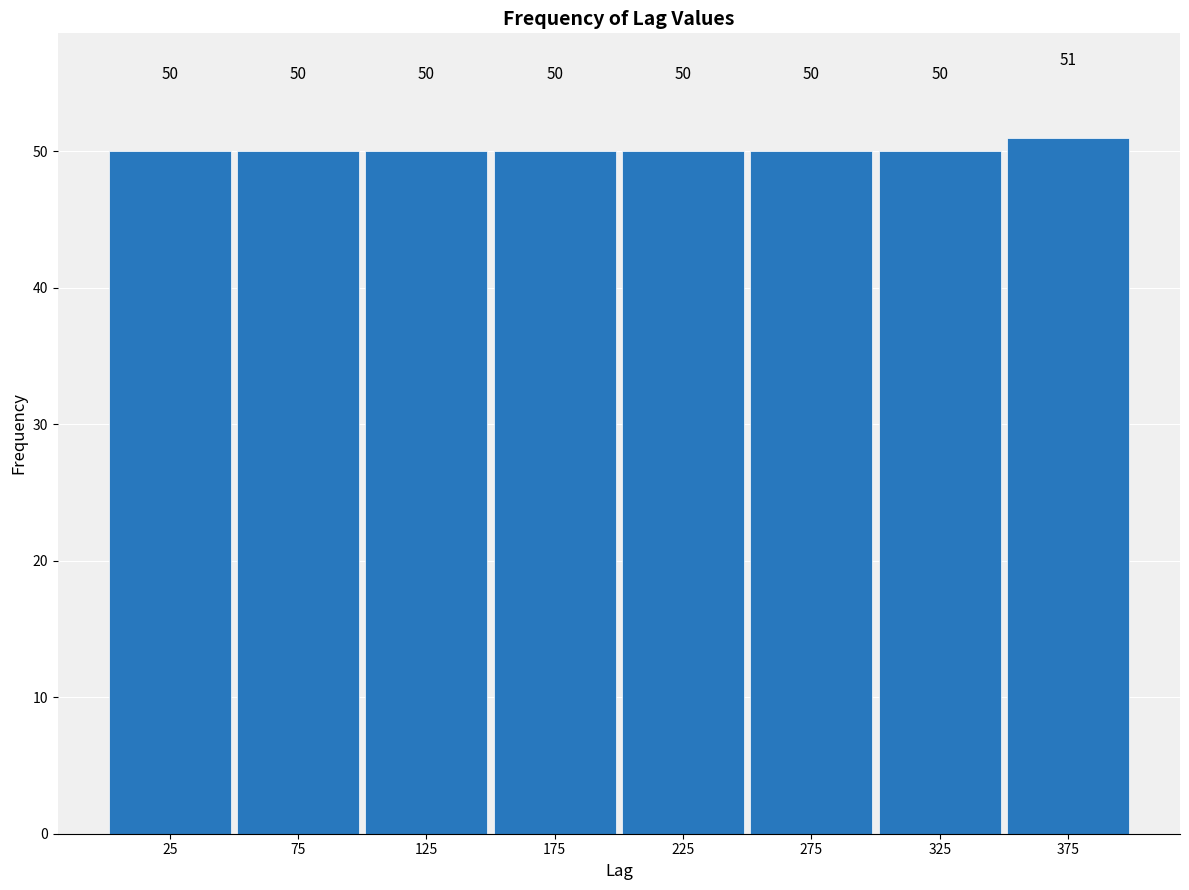

Reading left to right, transcribe this chart: for each bar, give the range it covers on the x-axis and its height.

0 to 50: 50
50 to 100: 50
100 to 150: 50
150 to 200: 50
200 to 250: 50
250 to 300: 50
300 to 350: 50
350 to 400: 51